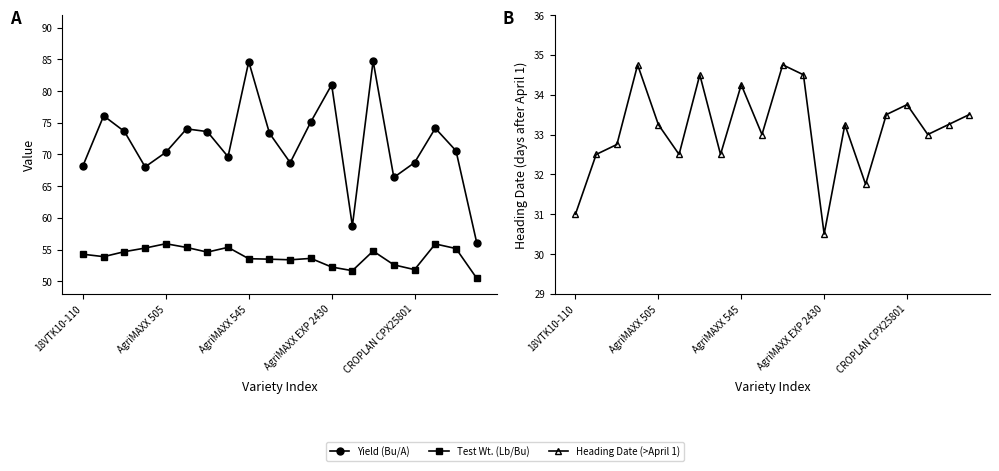

Is this an area chart (filled region under the line)?

No